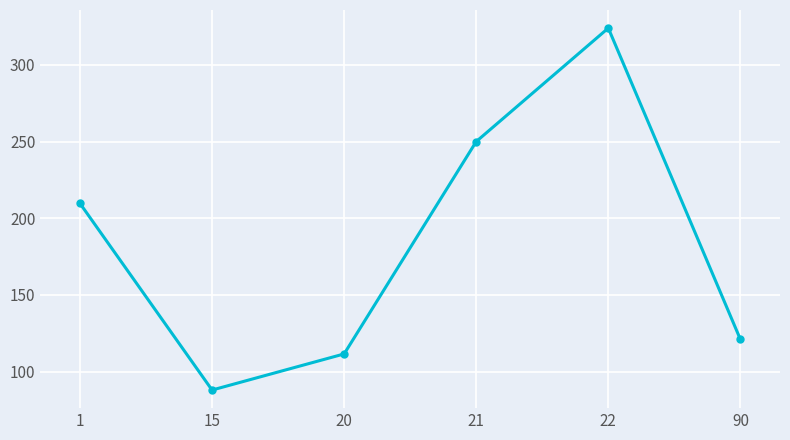

What is the average value?

184.0